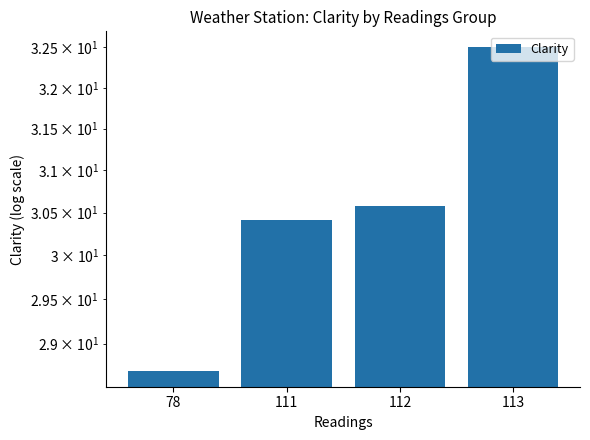

What is the value of the 1st bar from the left?

28.7